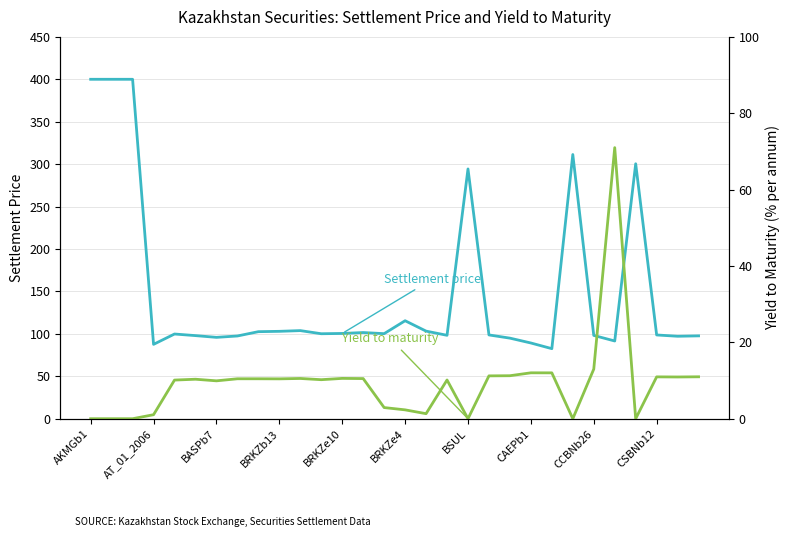

Which label corresponds to the largest value in the chart?

AKMGb1